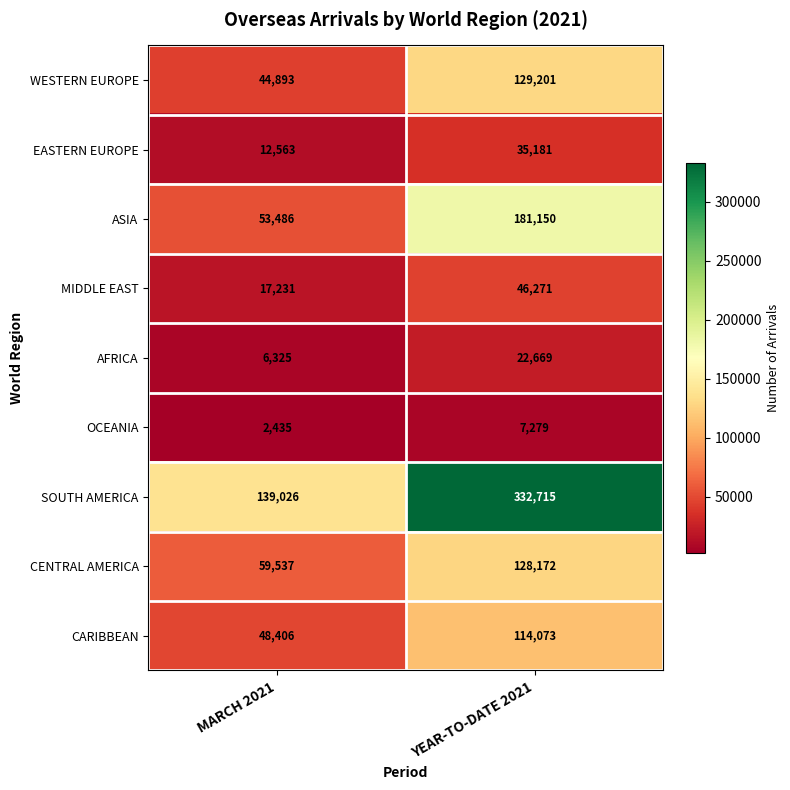

True or false: EASTERN EUROPE has a value of 22466 at YEAR-TO-DATE 2021.

False